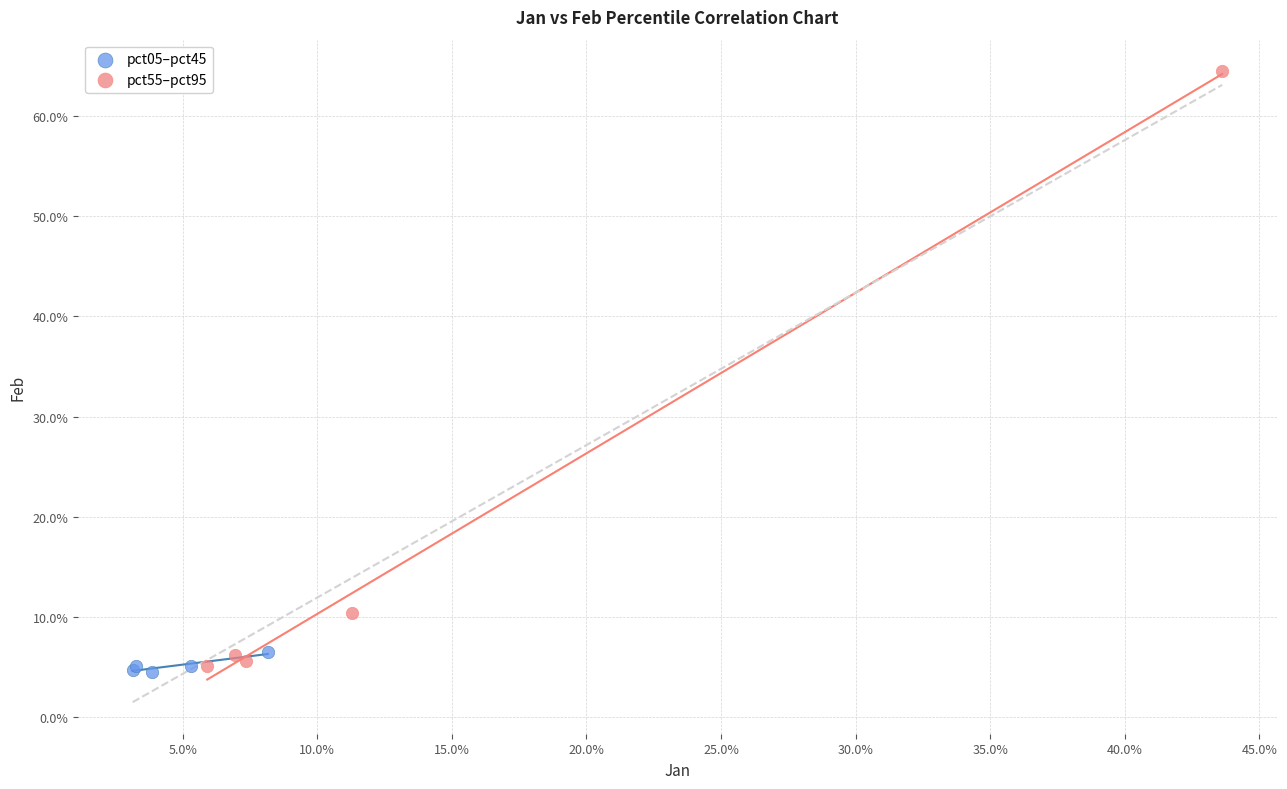

What are all the series names shown in the legend?

pct05–pct45, pct55–pct95